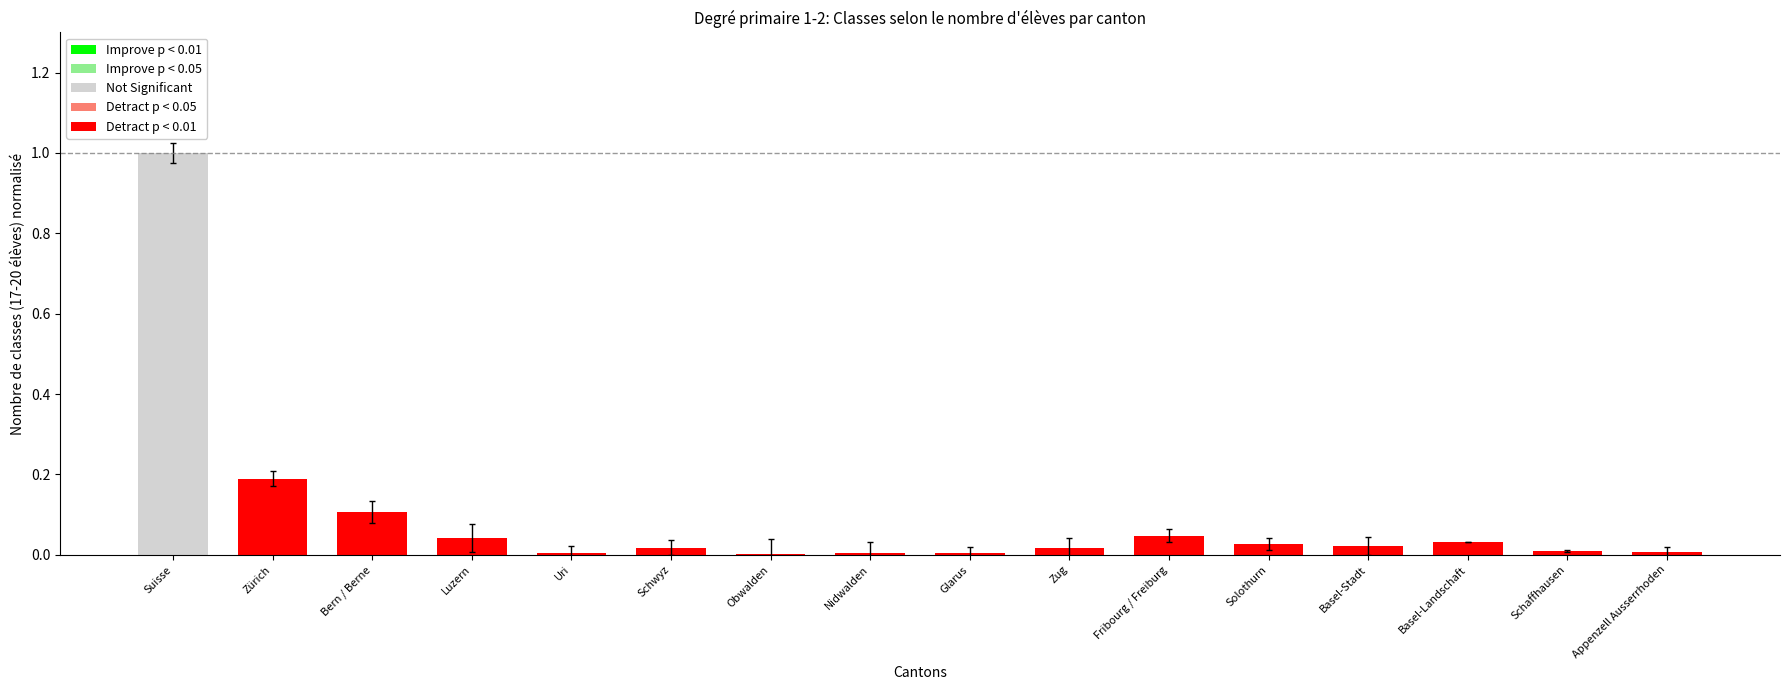

Which category has the highest value across all series?

Suisse